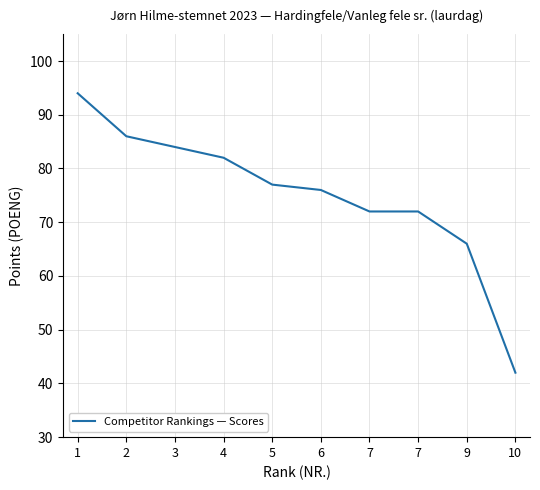

What value does the data have at 6, to the nearest 10?

80